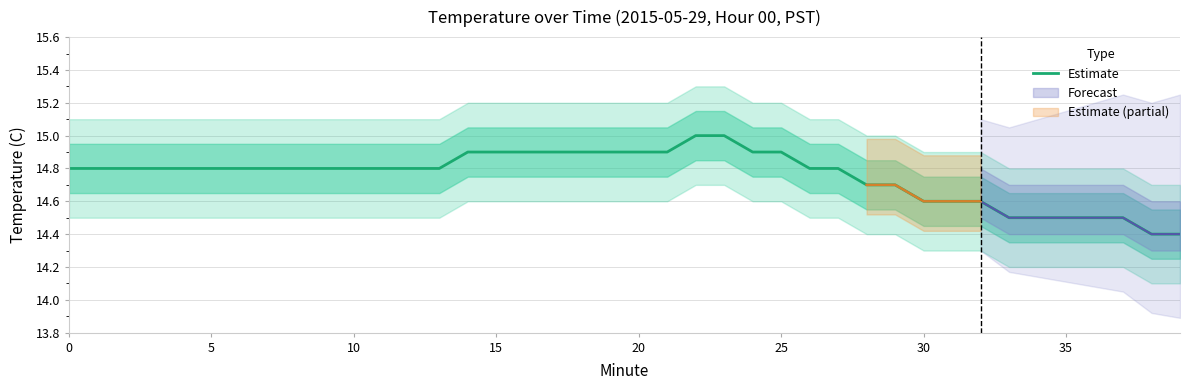

What is the smallest value displayed?

14.4